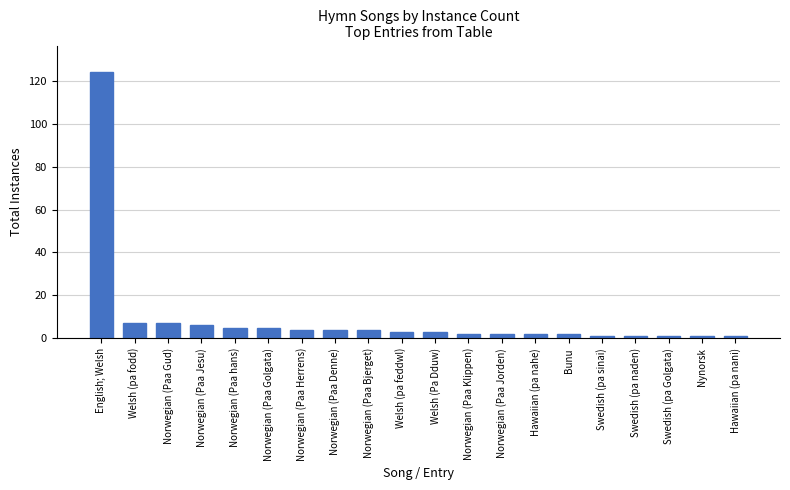

What is the label of the 3rd bar from the left?

Norwegian (Paa Gud)